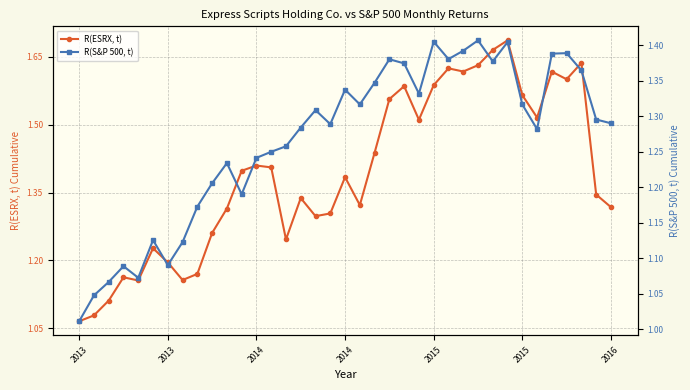

True or false: R(ESRX, t) has a value of 1.6 at 26.

True